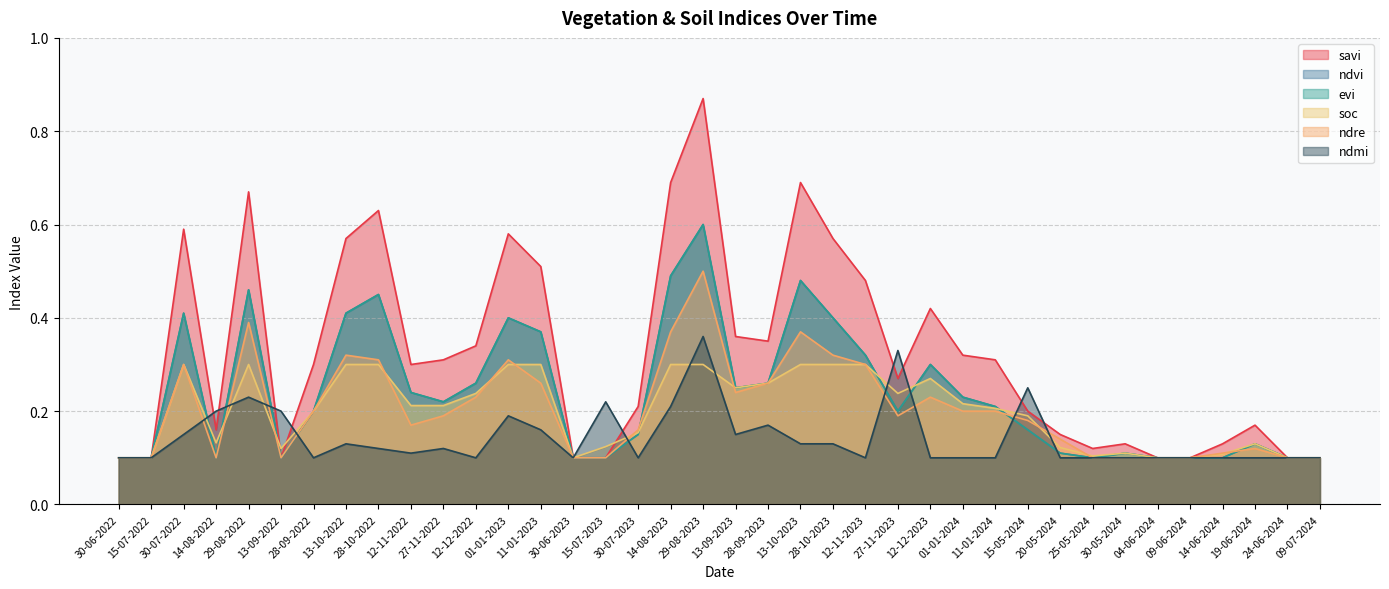

Count the number of categories in the chart.

38